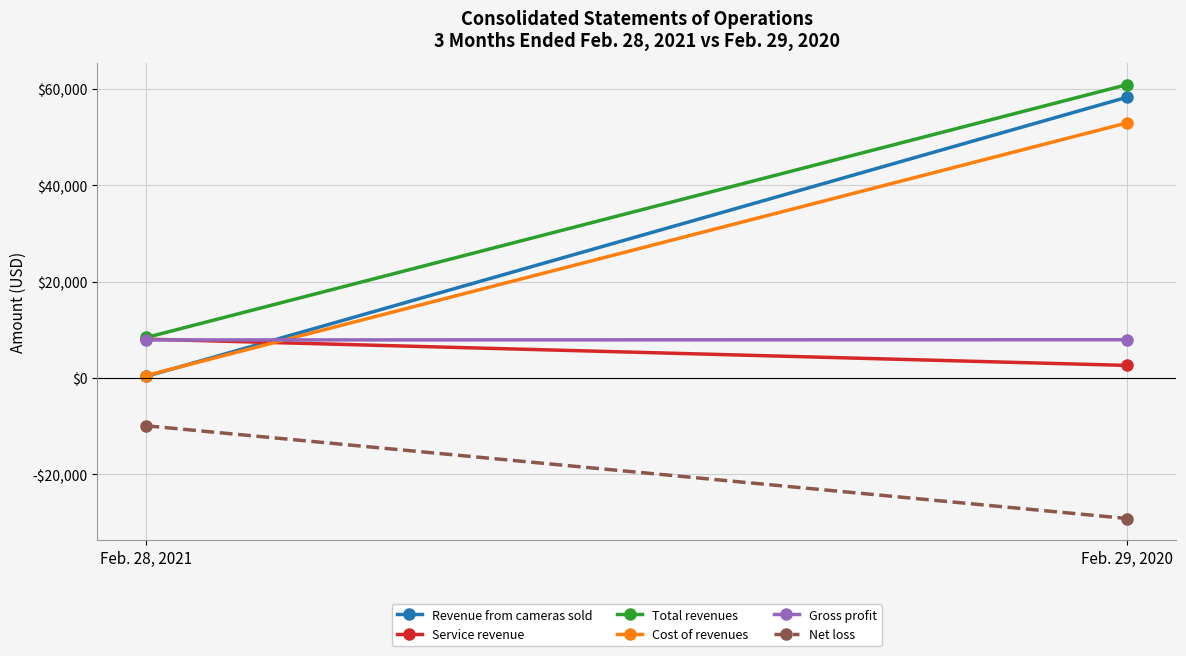

What is the difference between the highest and lowest values at Feb. 28, 2021?

18350